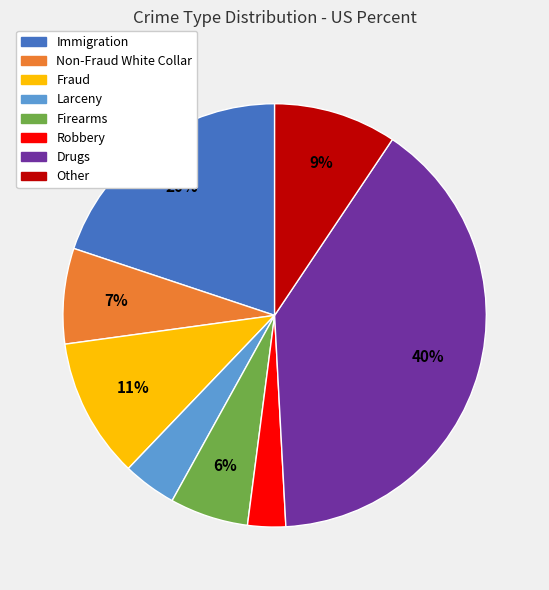

Which category has the smallest portion of the pie?

Robbery